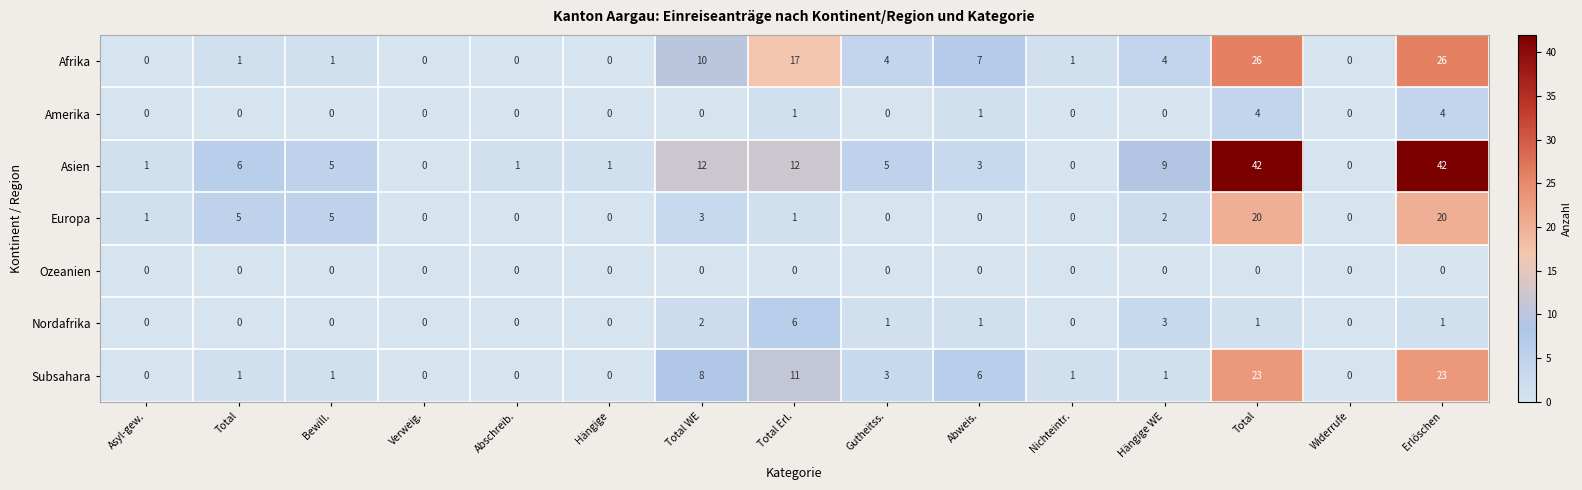

Which has a higher value, Abweis. or Total?

Abweis.